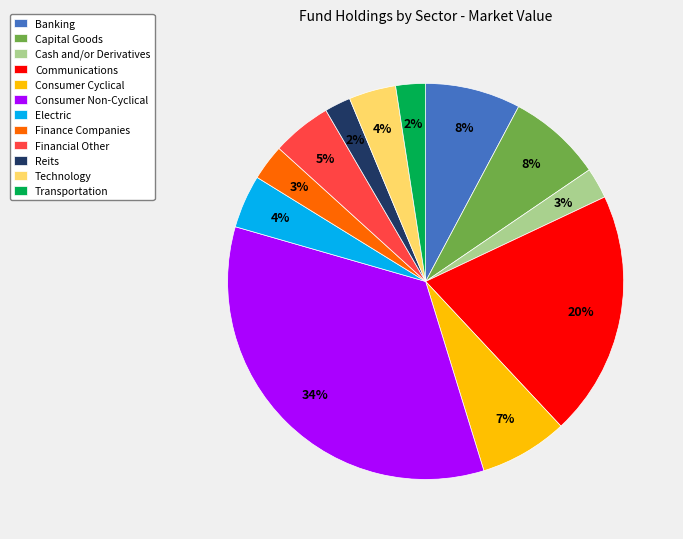

Does Electric account for over 50% of the chart?

No